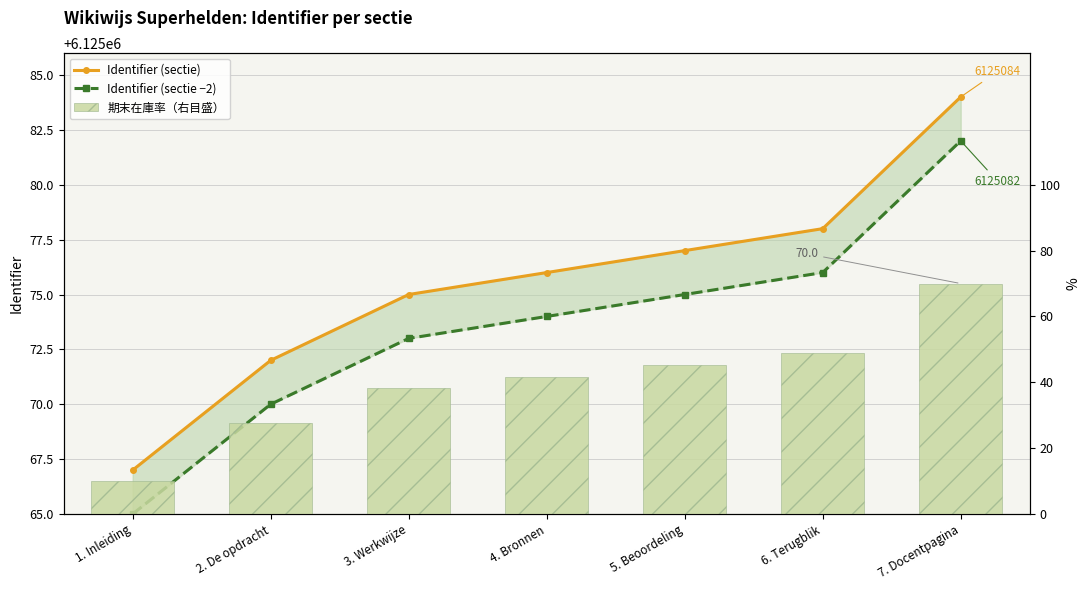

What is the label of the 2nd bar from the right?

6. Terugblik